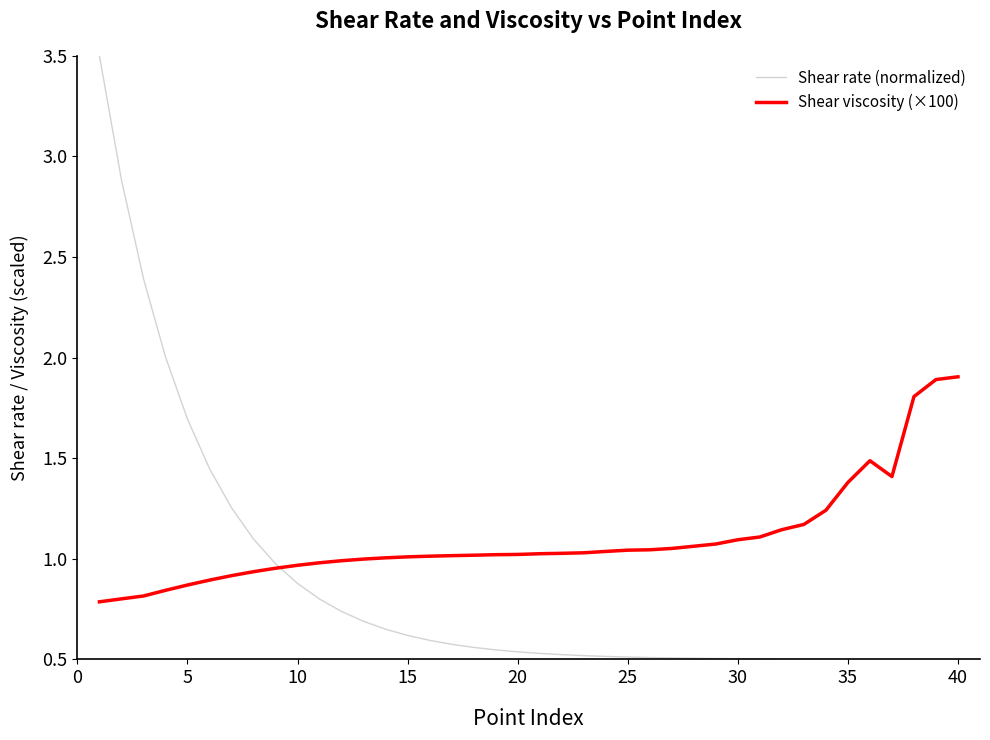

True or false: Shear viscosity (×100) and Shear rate (normalized) intersect in this chart.

True